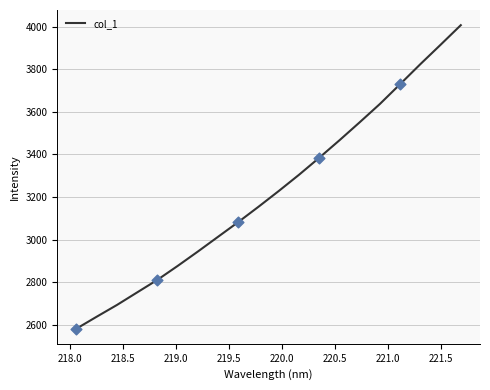

What is the maximum value shown in the chart?

4007.5